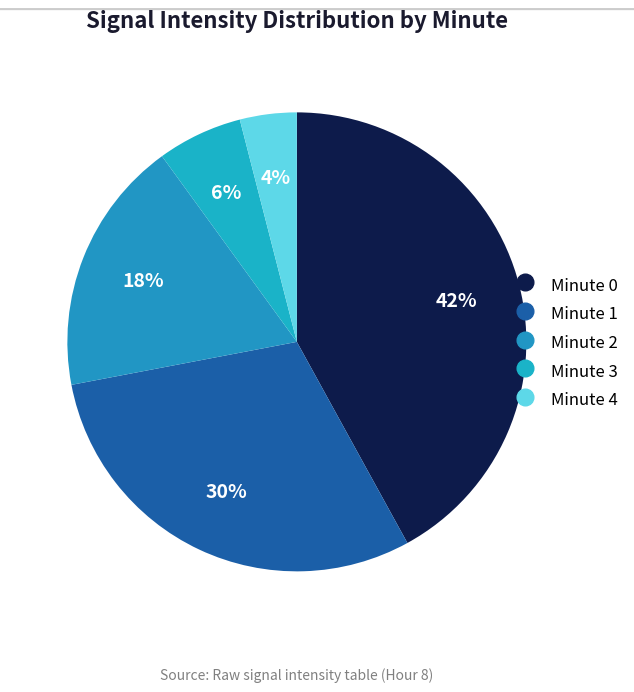

To the nearest percent, what is the average slice percentage?

20%